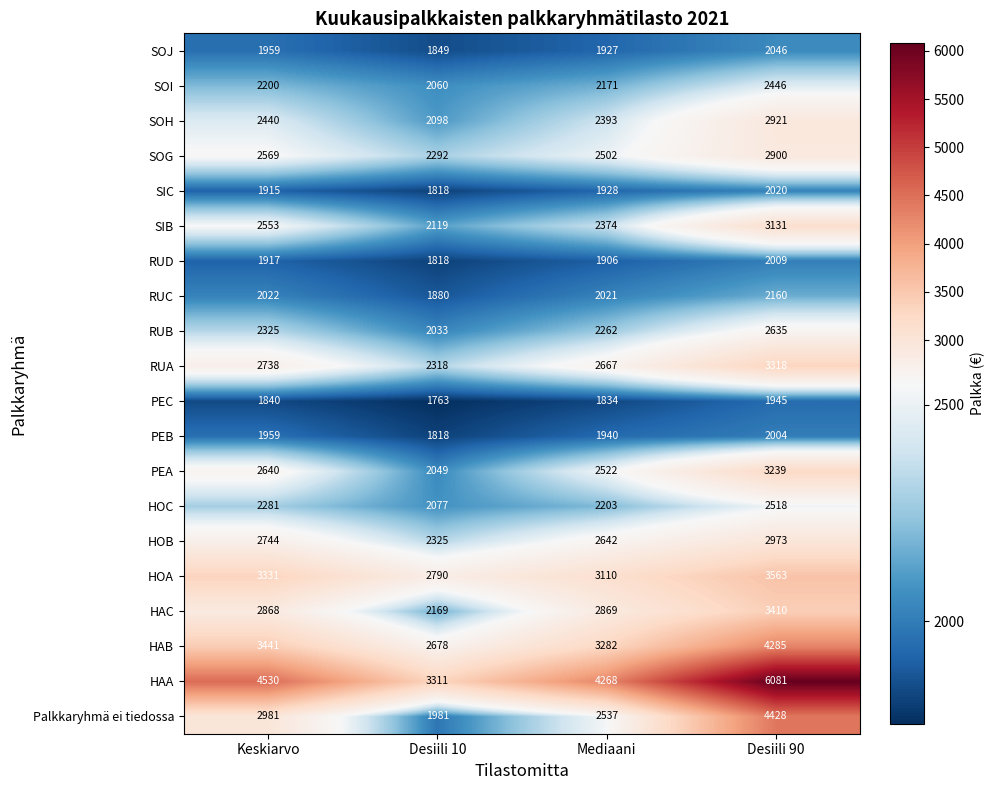

What is the spread (max minus min) of values at Mediaani?

2434